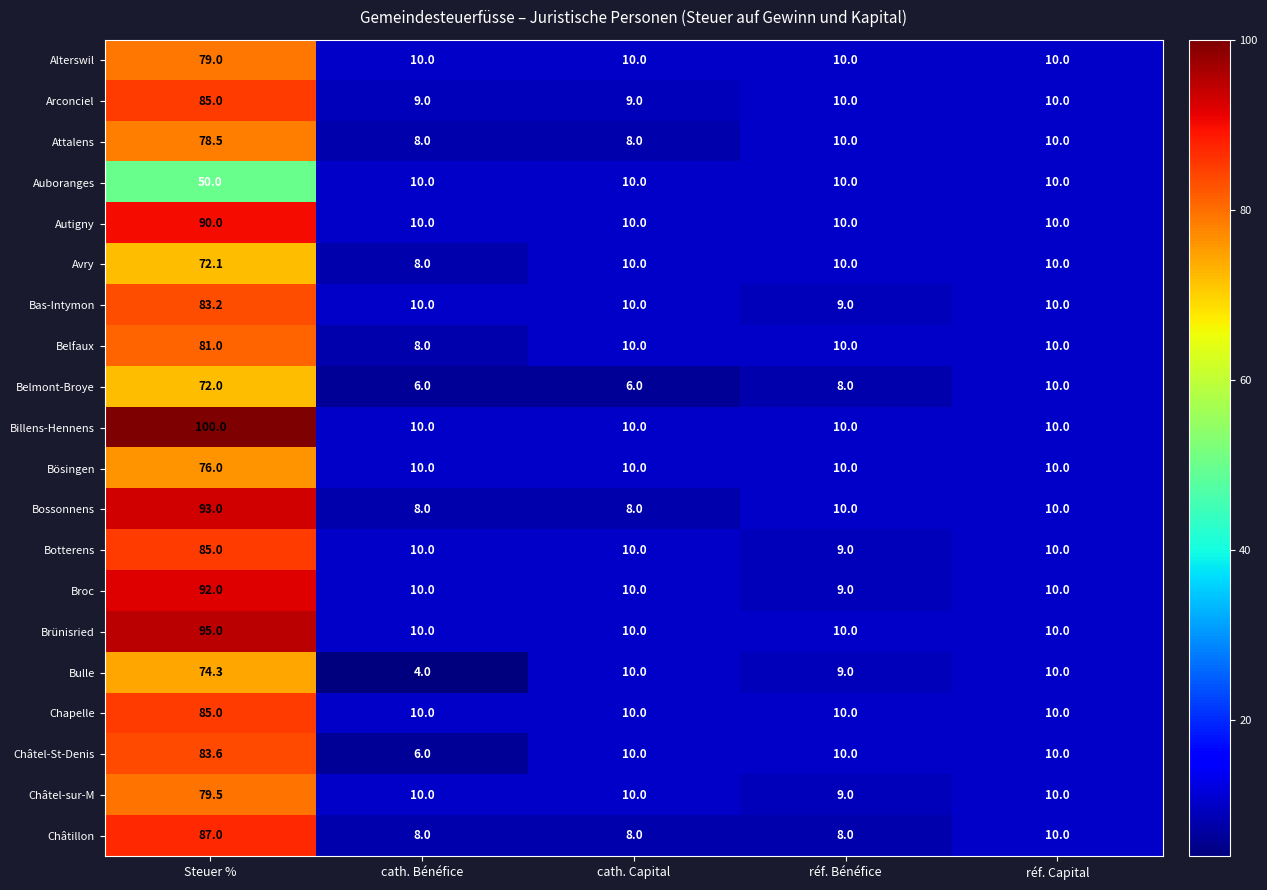

What is the sum of all Bas-Intymon values?

122.2